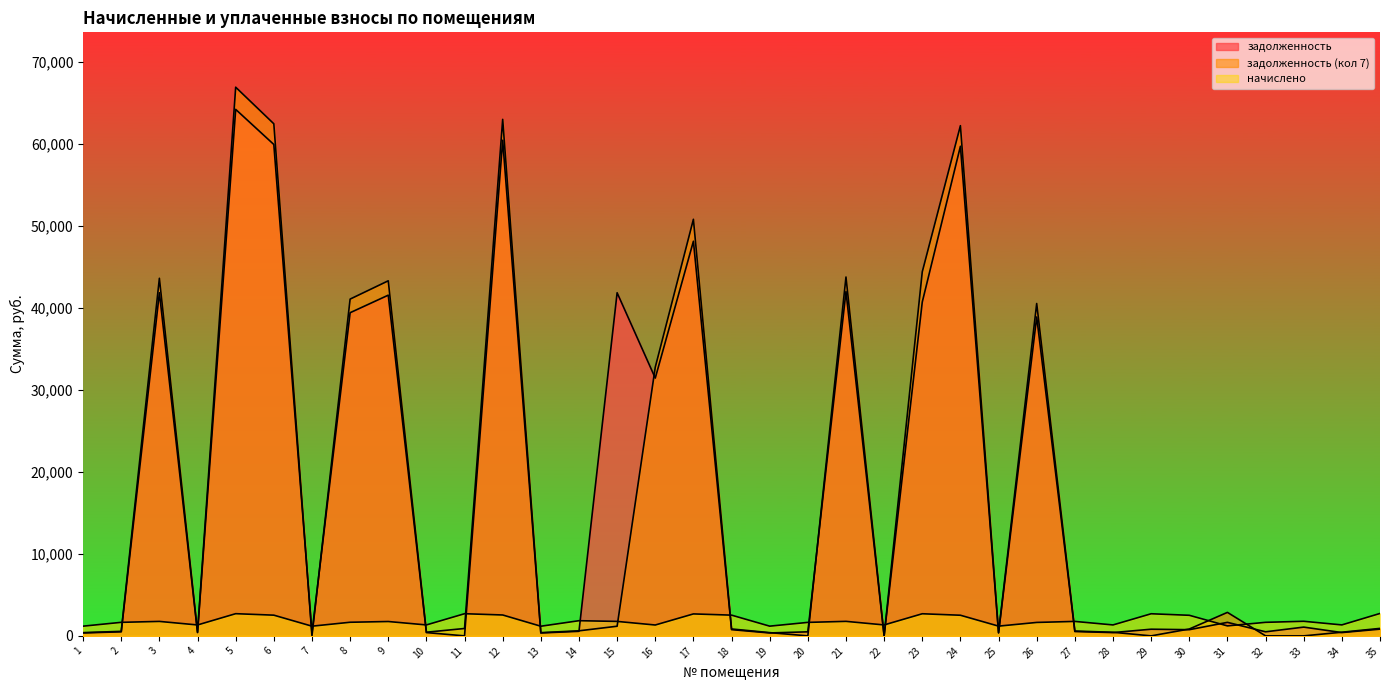

Reading left to right, transcribe all the data shown in this chart.

задолженность: 355.9	495.9	41818.4	399.8	64166.2	59888.2	354.9	39384.9	41523.9	400.7	0.0	60404.9	353.1	555.7	41818.4	31418.5	48094.9	759.3	355.9	494.1	41966.4	0.0	40690.6	59667.4	356.8	38868.2	529.6	400.7	811.6	753.7	1646.7	495.9	1068.5	402.9	821.0
задолженность (кол 7): 394.7	550.1	43580.6	443.4	66870.1	62411.9	0.0	41044.6	43273.7	444.4	900.3	62950.4	391.6	616.4	1174.8	32742.6	50770.9	842.3	394.7	0.0	43734.8	0.0	44367.7	62181.7	395.8	40506.1	587.4	438.9	0.0	836.0	2862.0	0.0	0.0	445.5	910.6
начислено: 1184.2	1650.4	1762.2	1330.2	2704.0	2523.7	1181.0	1659.7	1749.8	1333.3	2700.8	2545.4	1174.8	1849.3	1762.2	1324.0	2676.0	2526.8	1184.2	1644.1	1768.4	1333.3	2694.6	2514.4	1187.2	1637.9	1762.2	1333.3	2694.6	2508.2	1215.2	1650.4	1777.8	1336.4	2731.9